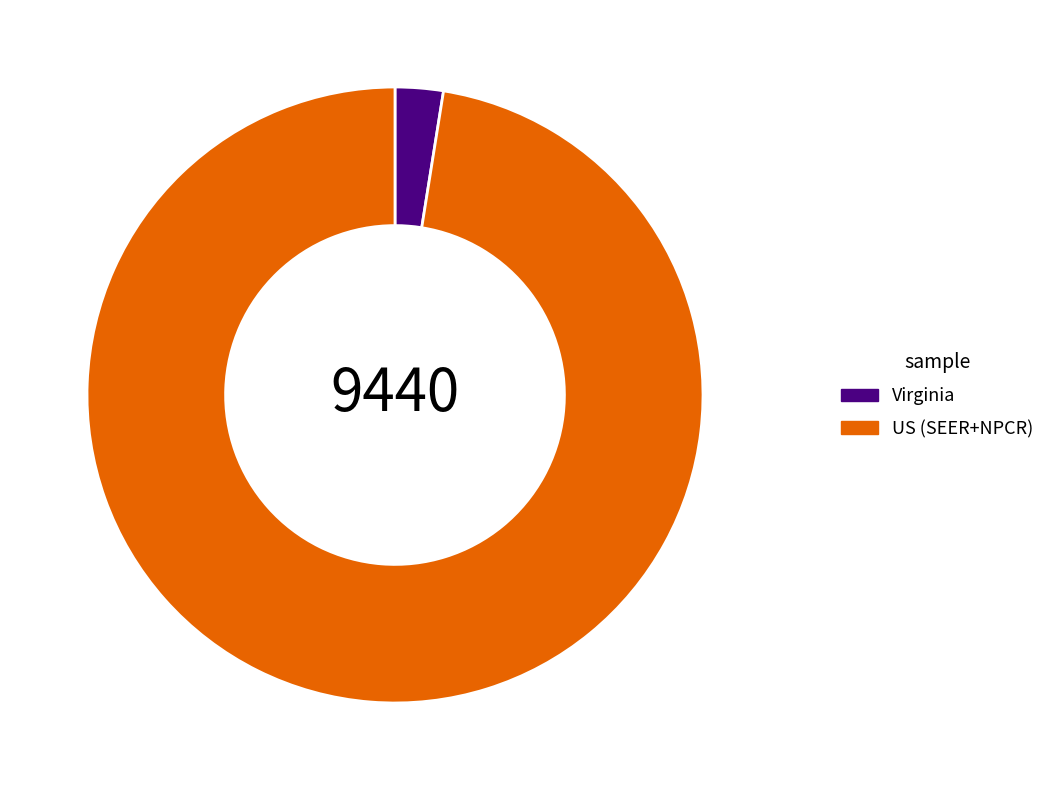

True or false: US (SEER+NPCR) accounts for 83% of the total.

False